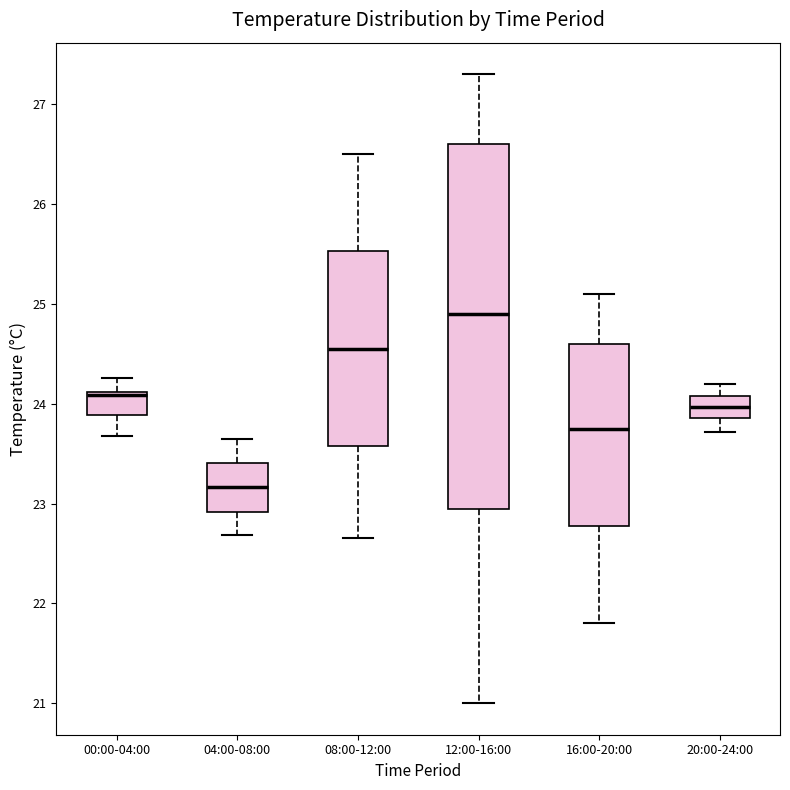

Which box's median line is the highest?

12:00-16:00